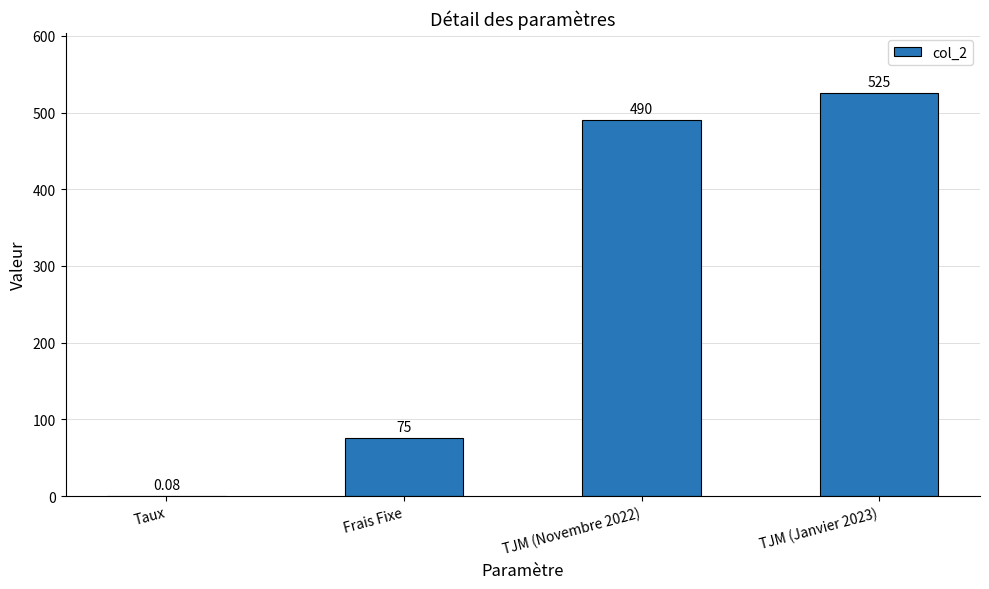

What is the average value?

272.5